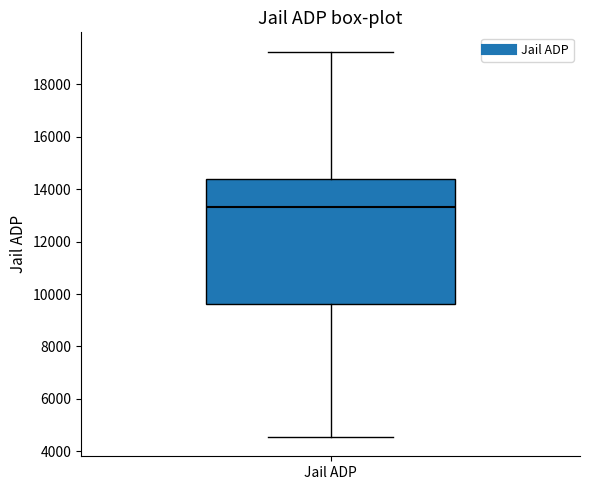

Read this box plot against the y-axis: the position of the median line, the range covered by the box, and the ends of both whiskers. The values are not printed on the chart, so give them approximately, as read against the axis.

median 13400, box 9600 to 14400, whiskers 4600 to 19200